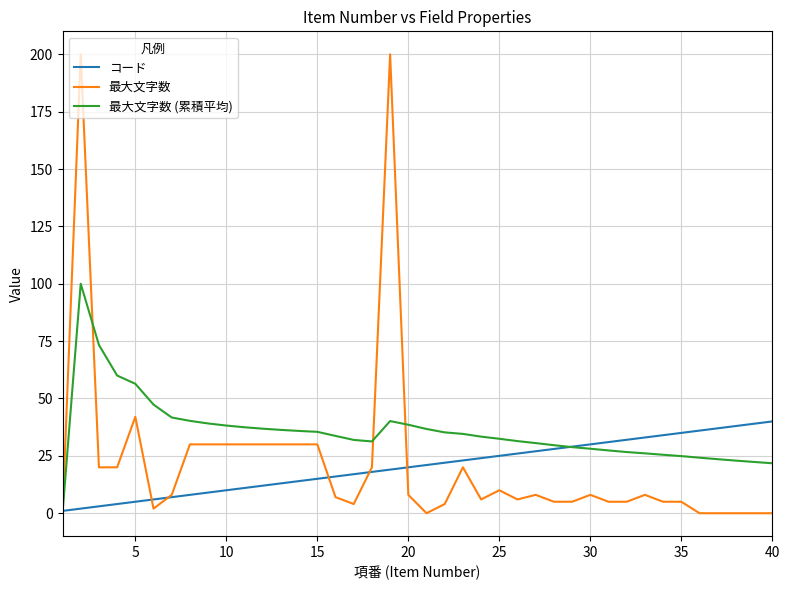

Which series has the widest spread of values?

最大文字数